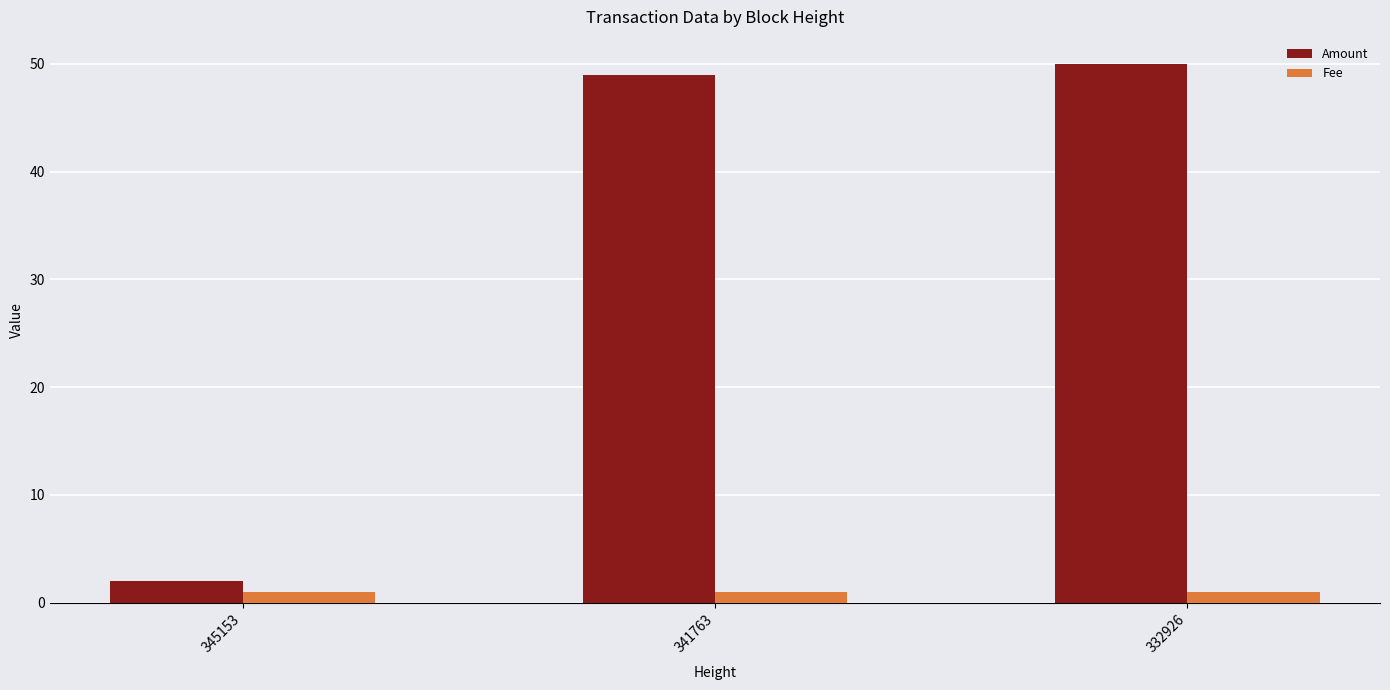

At which label is Amount closest to 26?

341763